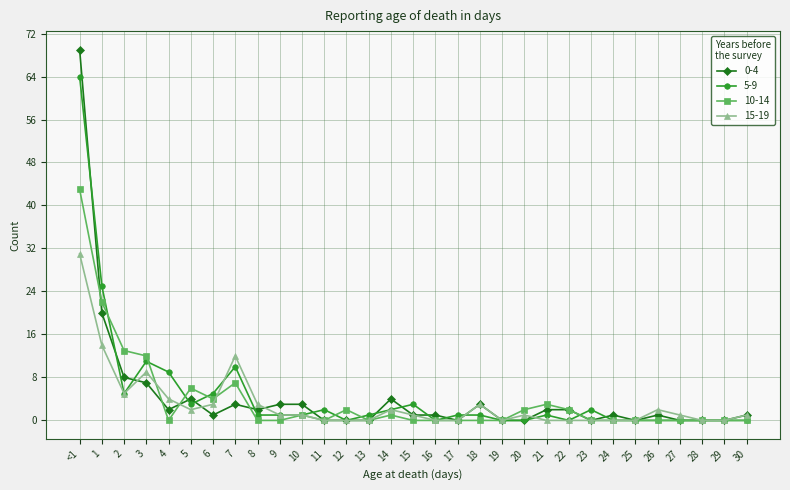

List the series in order of their overall mean, lowest first.

15-19, 10-14, 0-4, 5-9